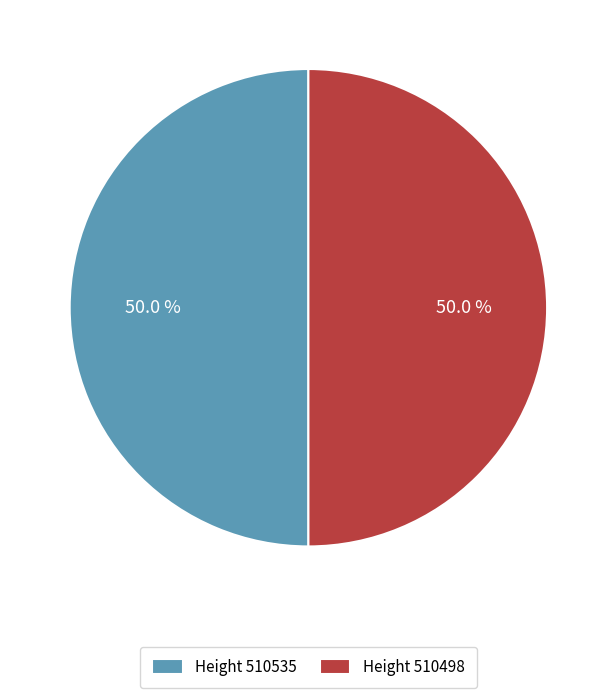

Is the sum of Height 510535 and Height 510498 greater than half?

Yes